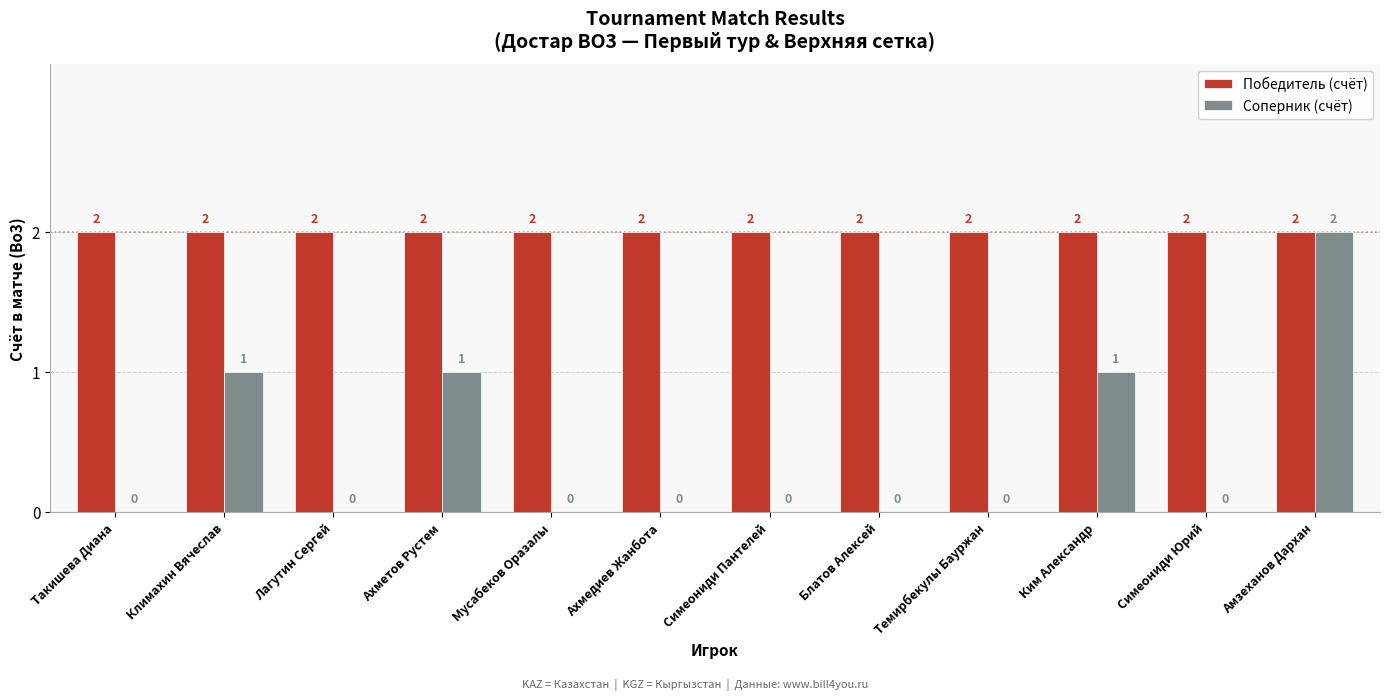

Which series has the largest total across all categories?

Победитель (счёт)